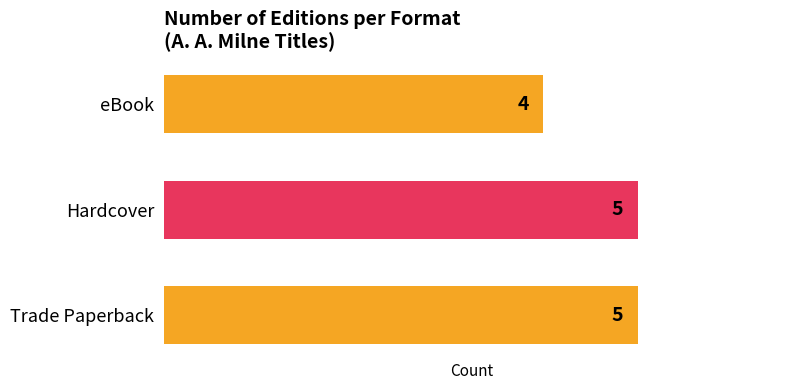

At which category does the chart reach its minimum across all series?

eBook